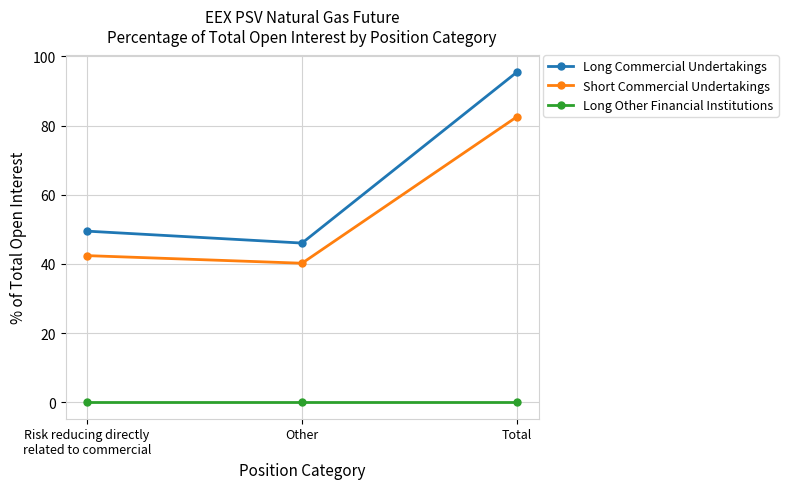

What is the lowest value of the Short Commercial Undertakings series?

40.2